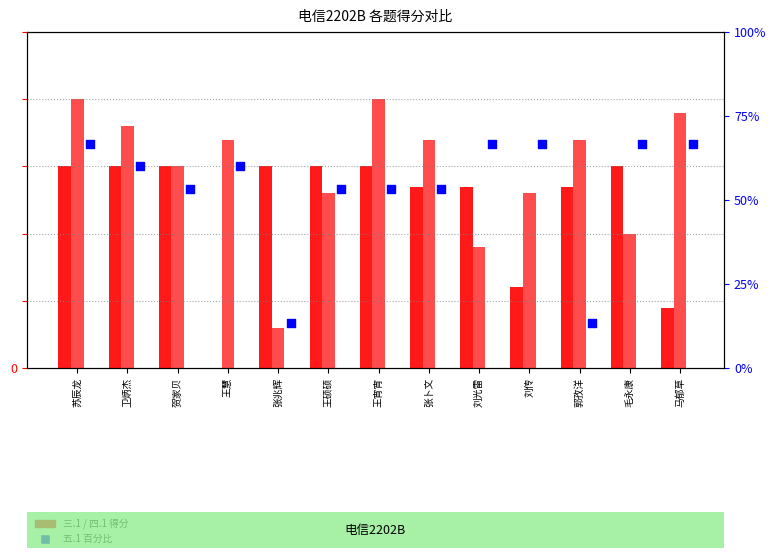

Which series contains the highest Y value?

五.1(15分) %